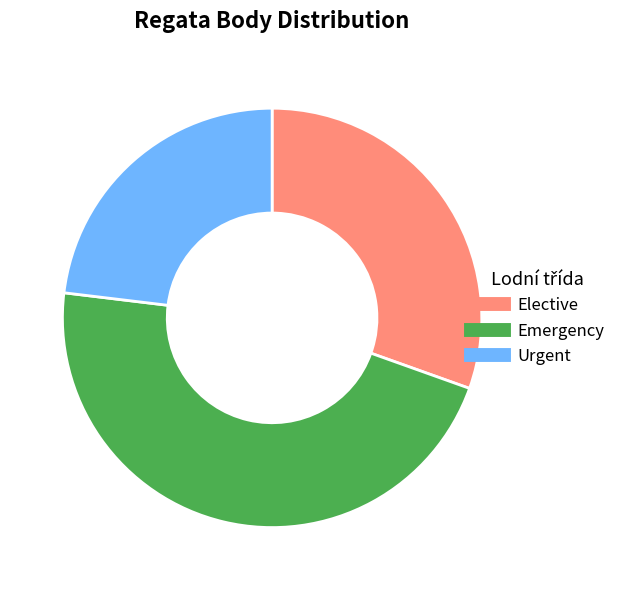

Is there any slice that represents more than half of the pie?

No